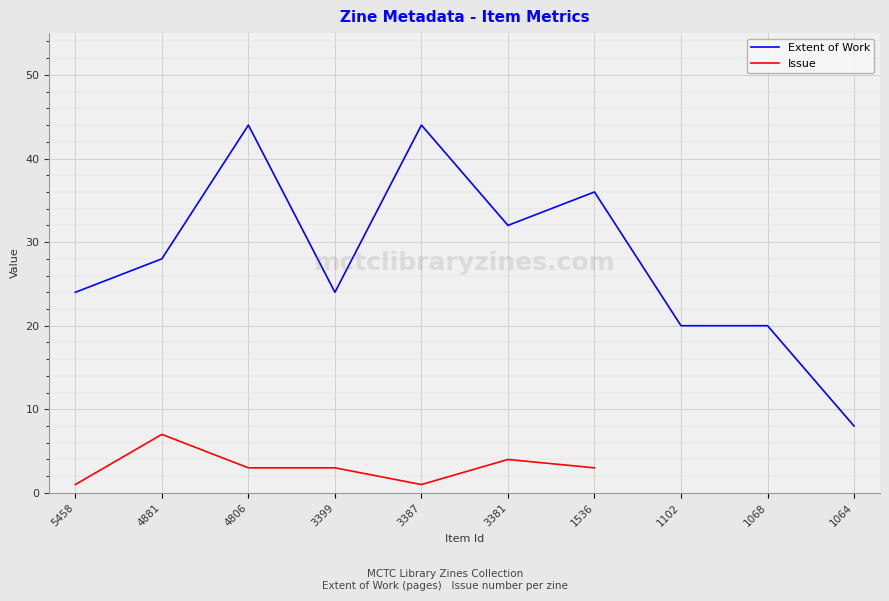

The Extent of Work series shows 36.0 at 1536. True or false?

True